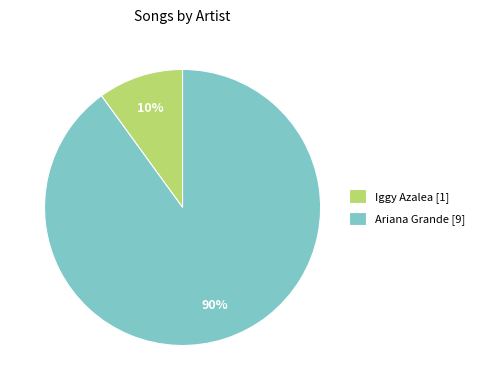

To the nearest percent, what portion does Ariana Grande represent?

90%